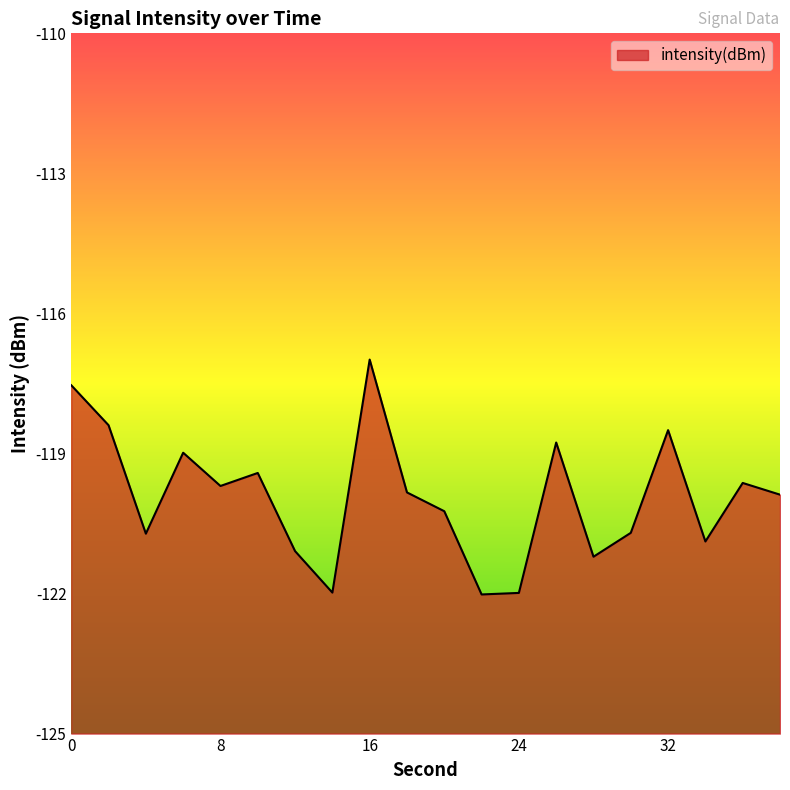

List the labels in order of value, largest first.

16, 0, 2, 32, 26, 6, 10, 36, 8, 18, 38, 20, 30, 4, 34, 12, 28, 14, 24, 22